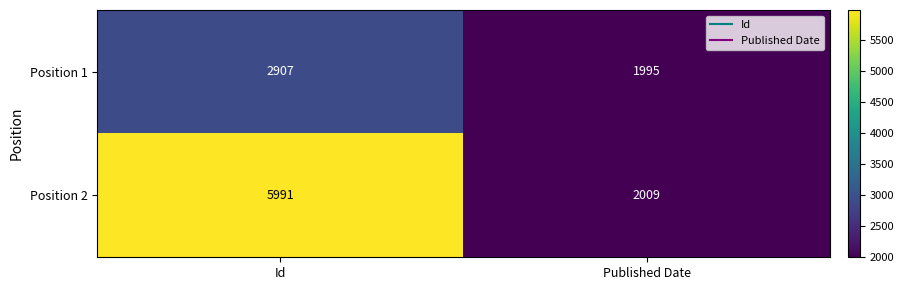

What is the difference between the highest and lowest values at Id?

3084